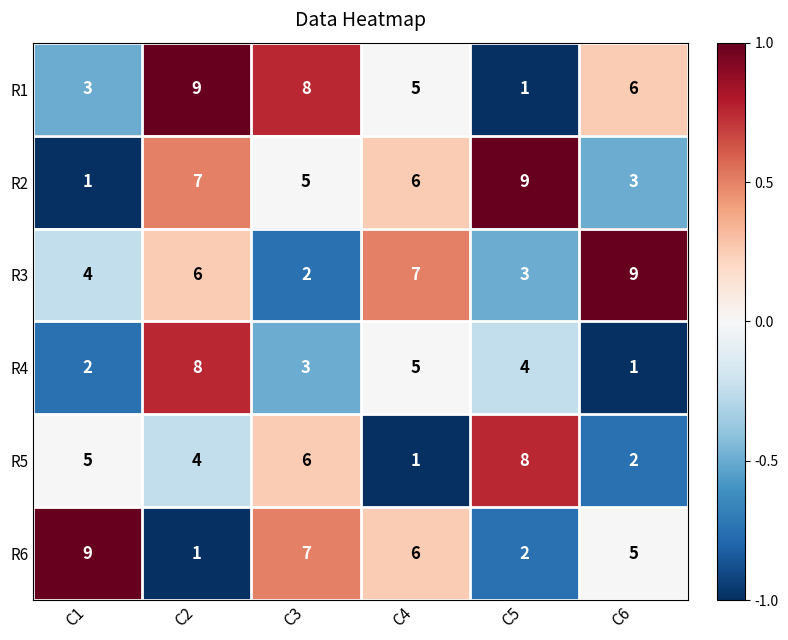

What is the highest value of the R1 series?

9